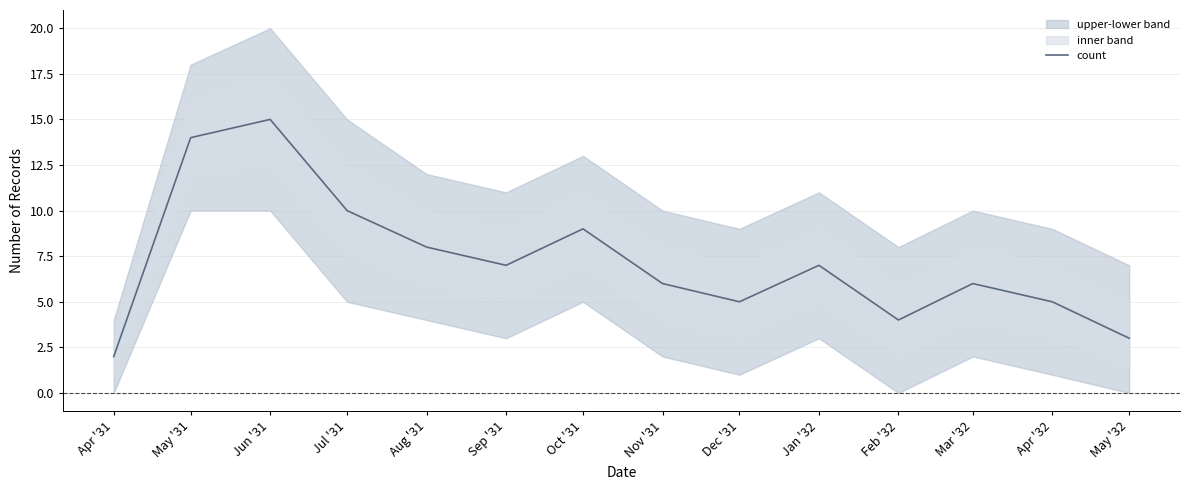

The value at Mar '32 is 4. True or false?

False